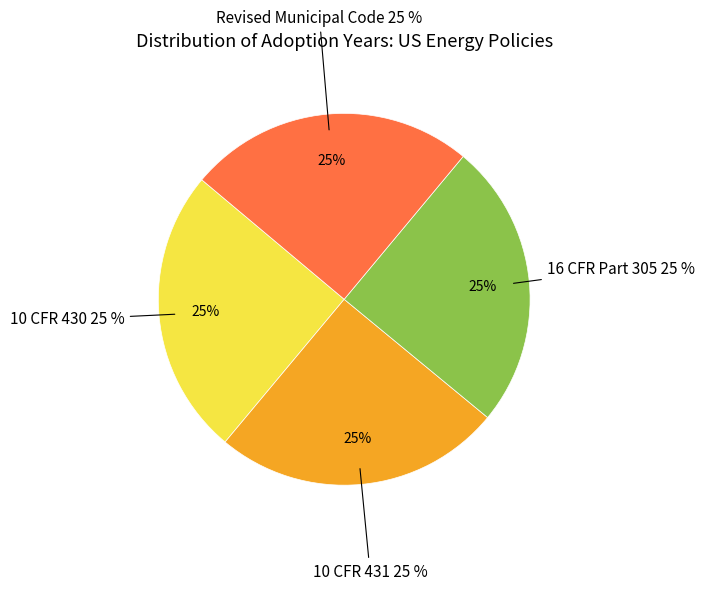

Does any single category account for the majority?

No